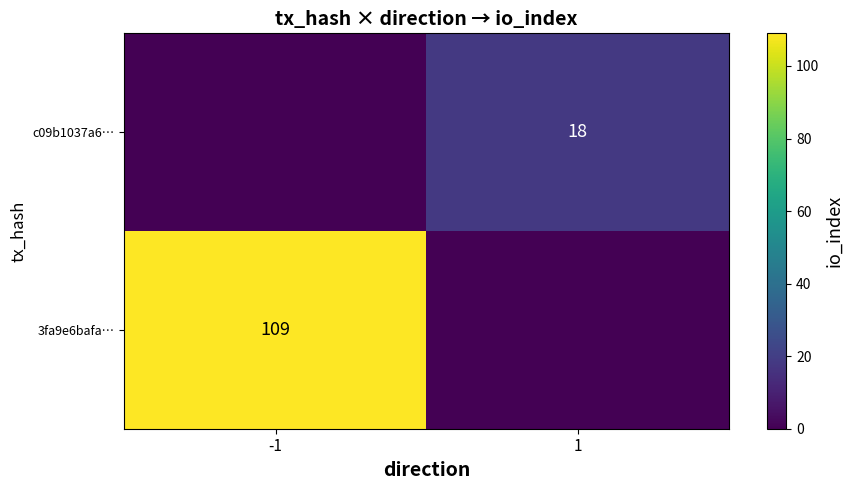

The 3fa9e6bafa… series shows 188 at -1. True or false?

False